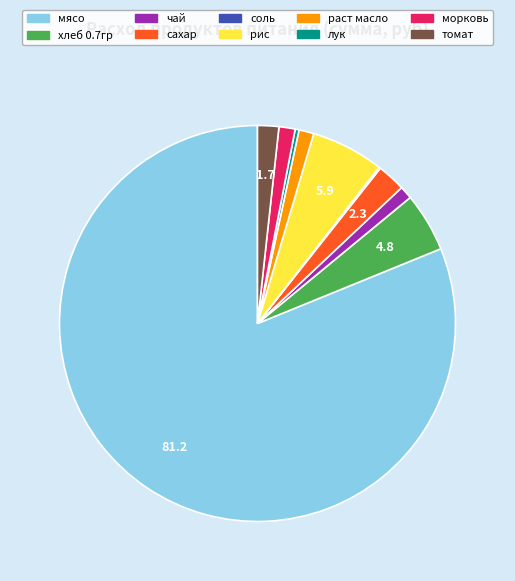

Which slice is the largest?

мясо